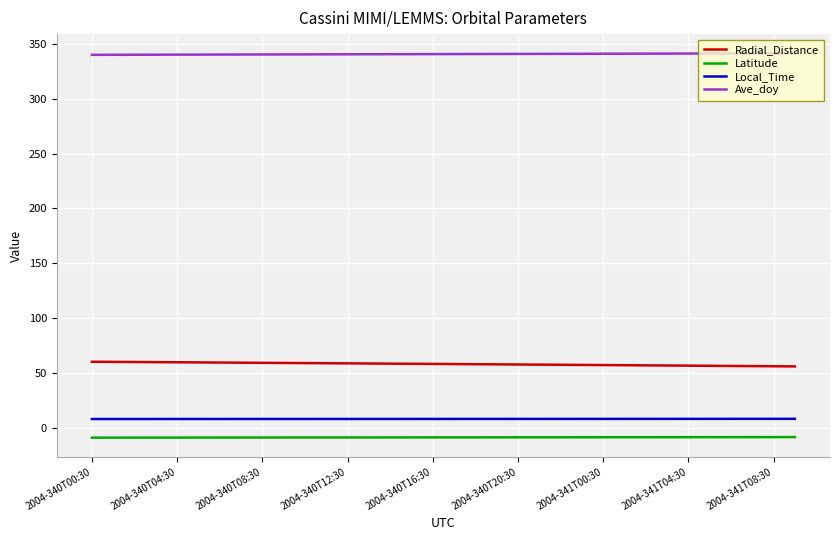

Which series has the largest total across all categories?

Ave_doy